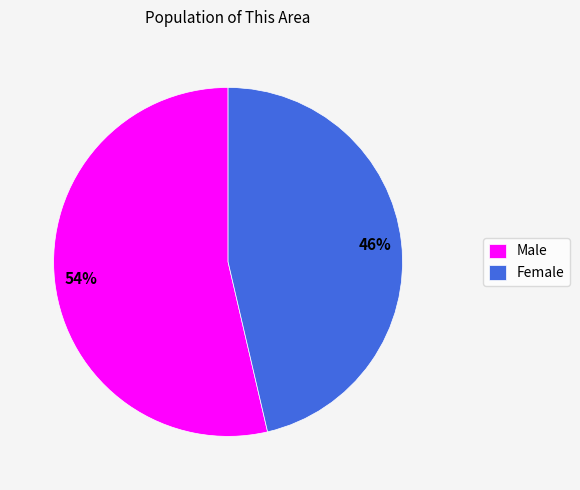

Which slice is the smallest?

Female